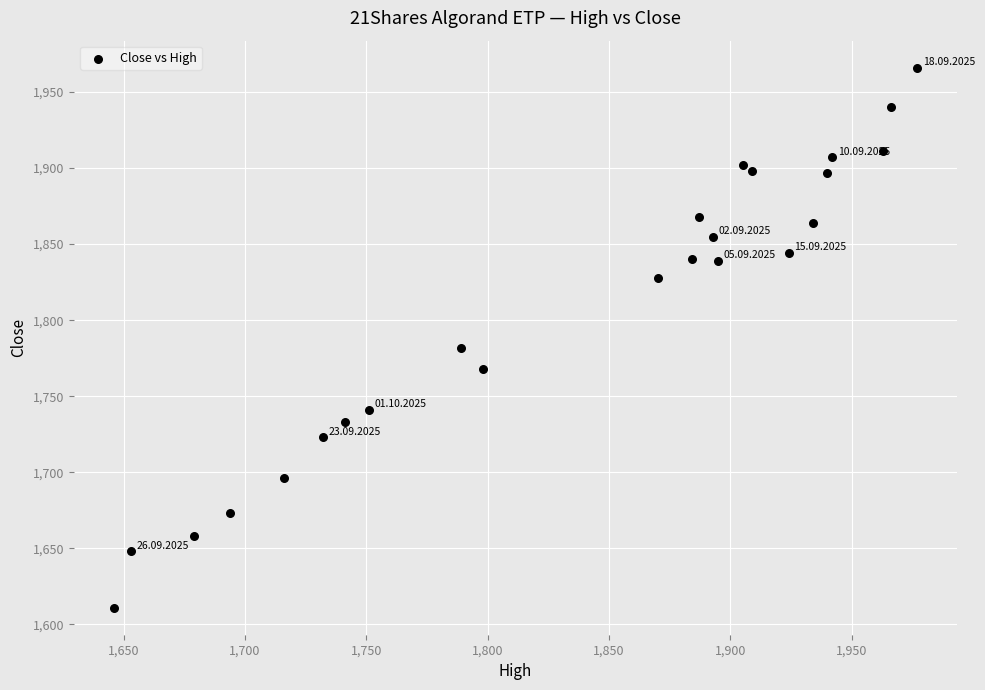

What is the range of Y values (max minus min)?

355